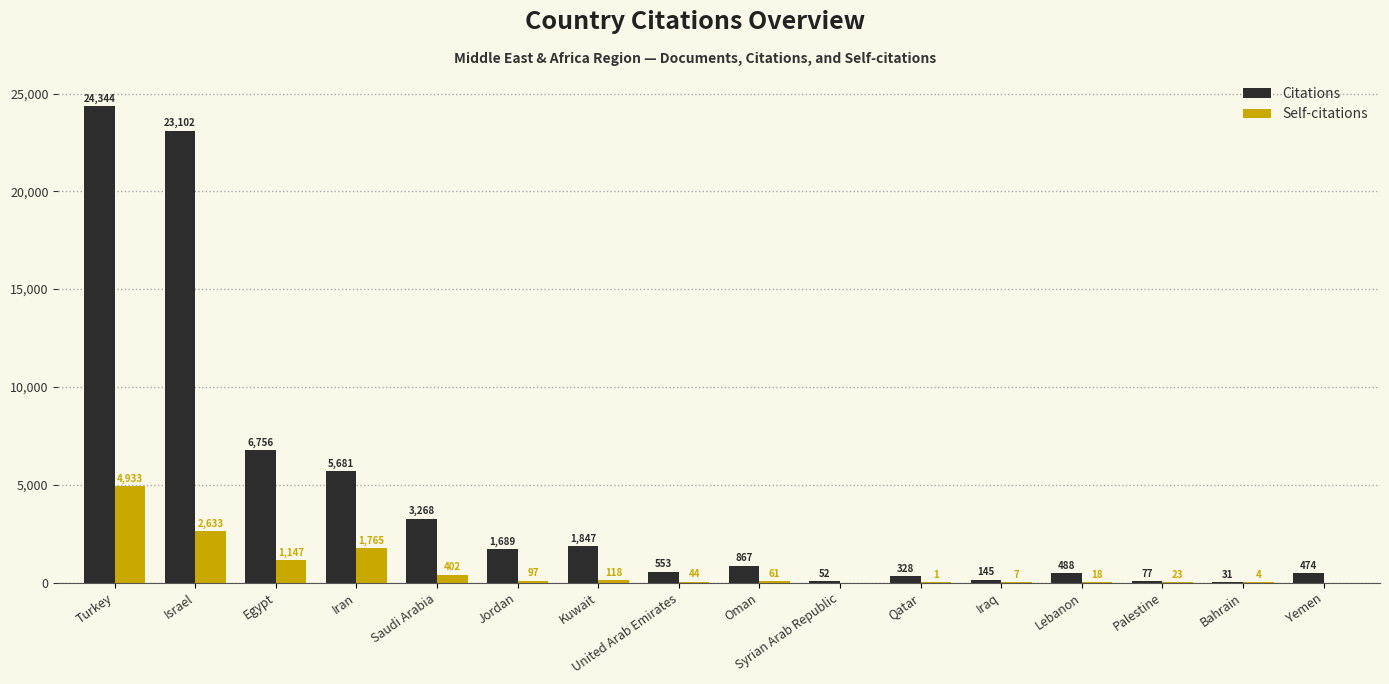

What is the greatest value displayed?

24344